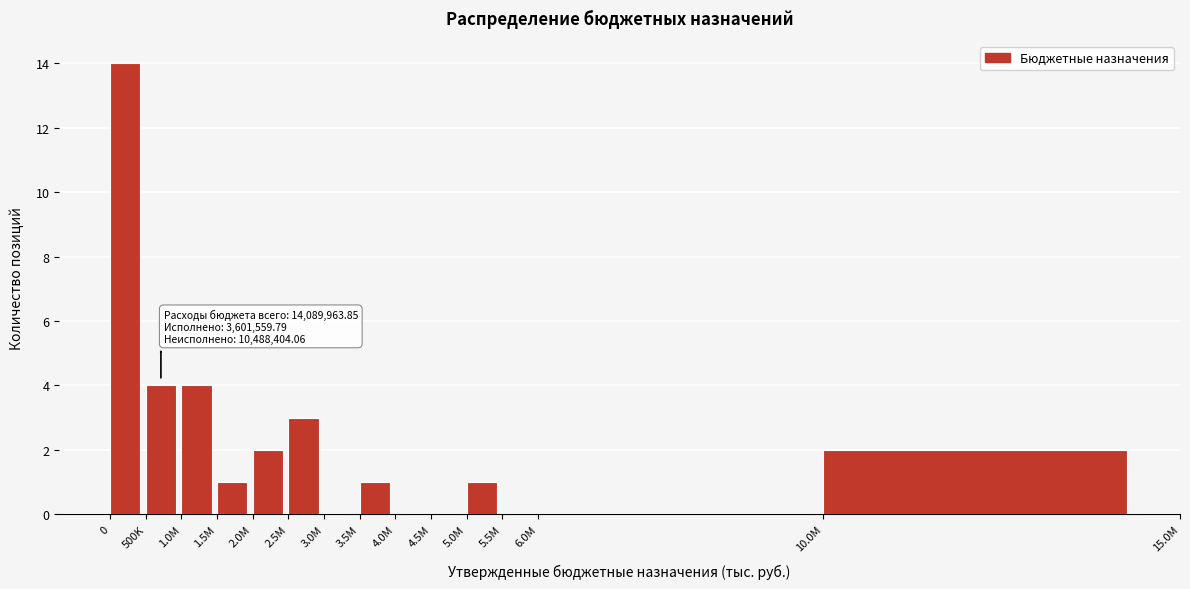

Reading left to right, what are all the values shown in this chart?

0=14	500K=4	1.0M=4	1.5M=1	2.0M=2	2.5M=3	3.0M=0	3.5M=1	4.0M=0	4.5M=0	5.0M=1	5.5M=0	6.0M=0	10.0M=2